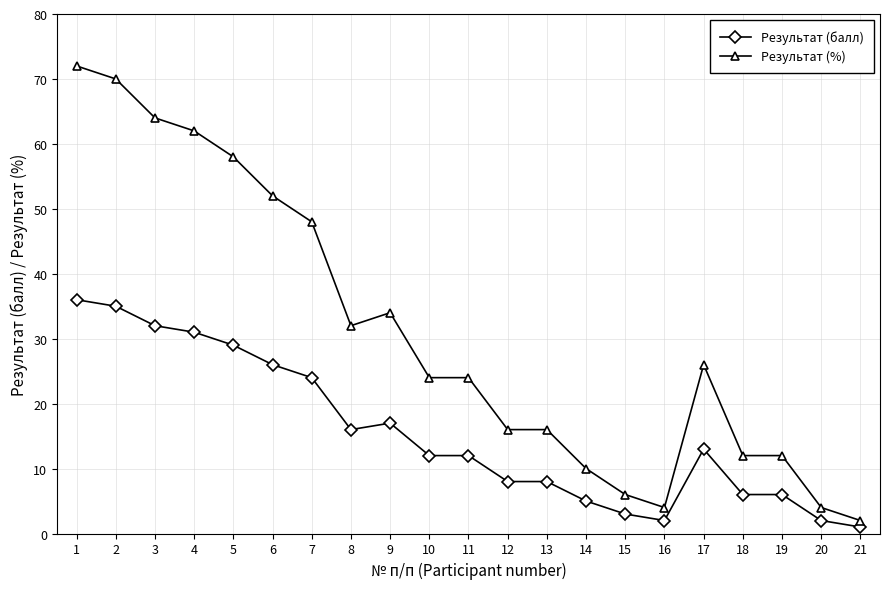

What are all the series names shown in the legend?

Результат (балл), Результат (%)